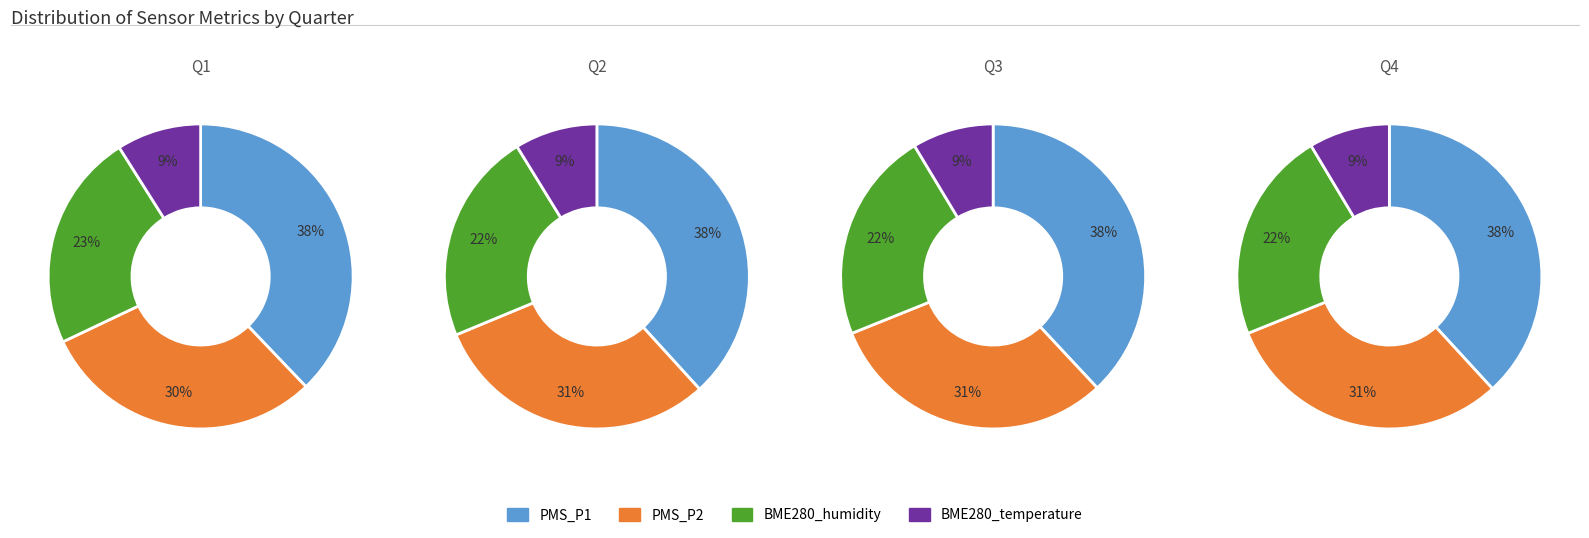

How much of the chart is everything except 10?

91.6%